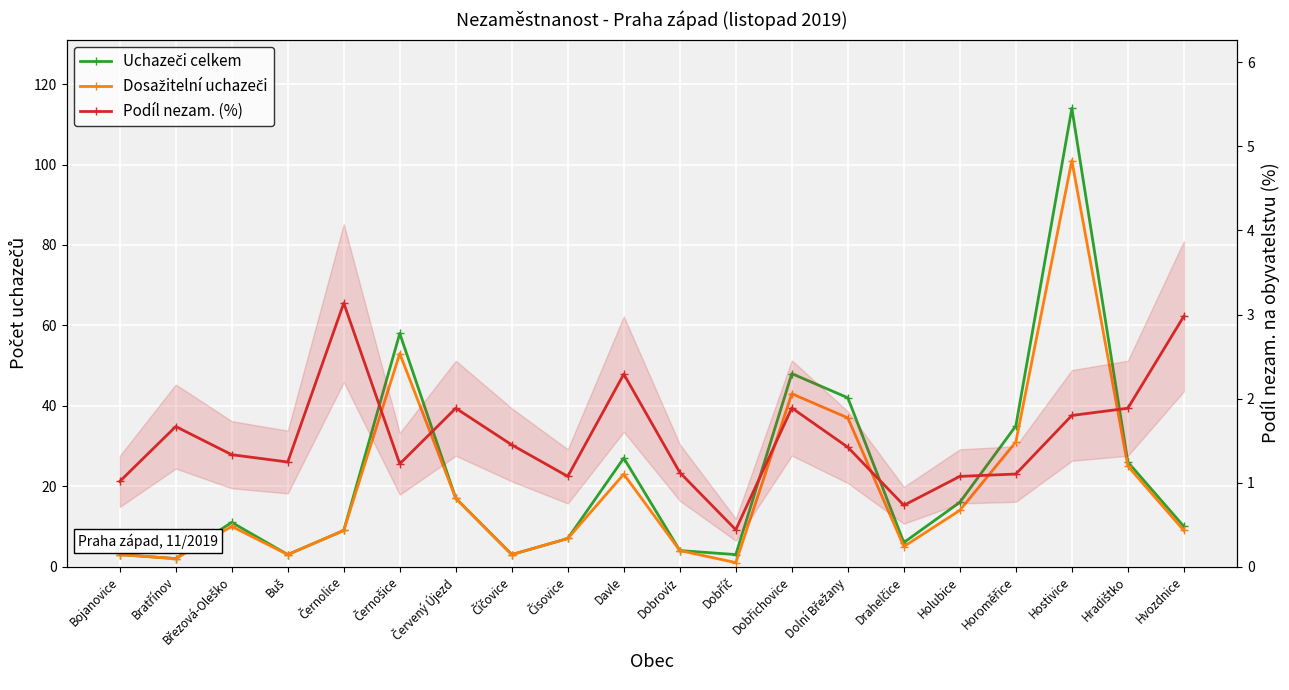

What is the maximum value shown in the chart?

114.0